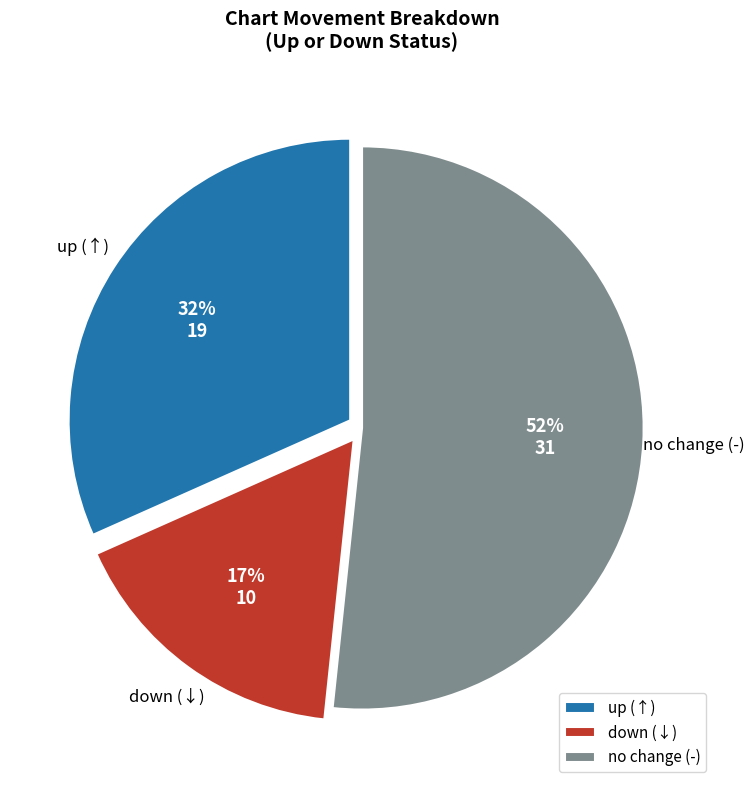

Which slice represents more than half of the pie?

no change (-)